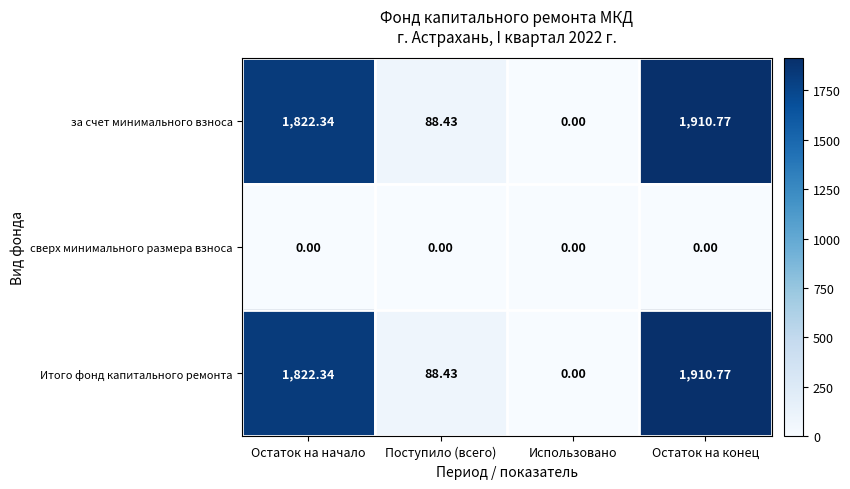

At which label is Итого фонд капитального ремонта closest to 955?

Поступило (всего)